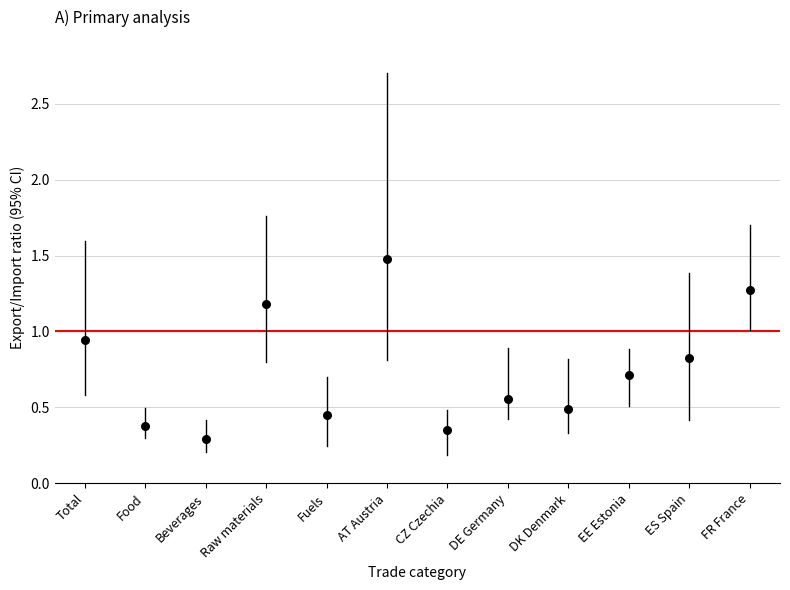

What Y value in the scatter plot is closest to 0?

0.3